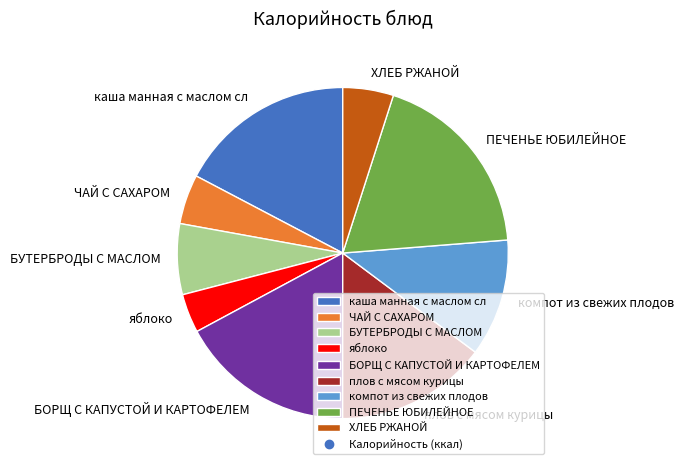

Is it true that ХЛЕБ РЖАНОЙ is 5% of the pie?

True